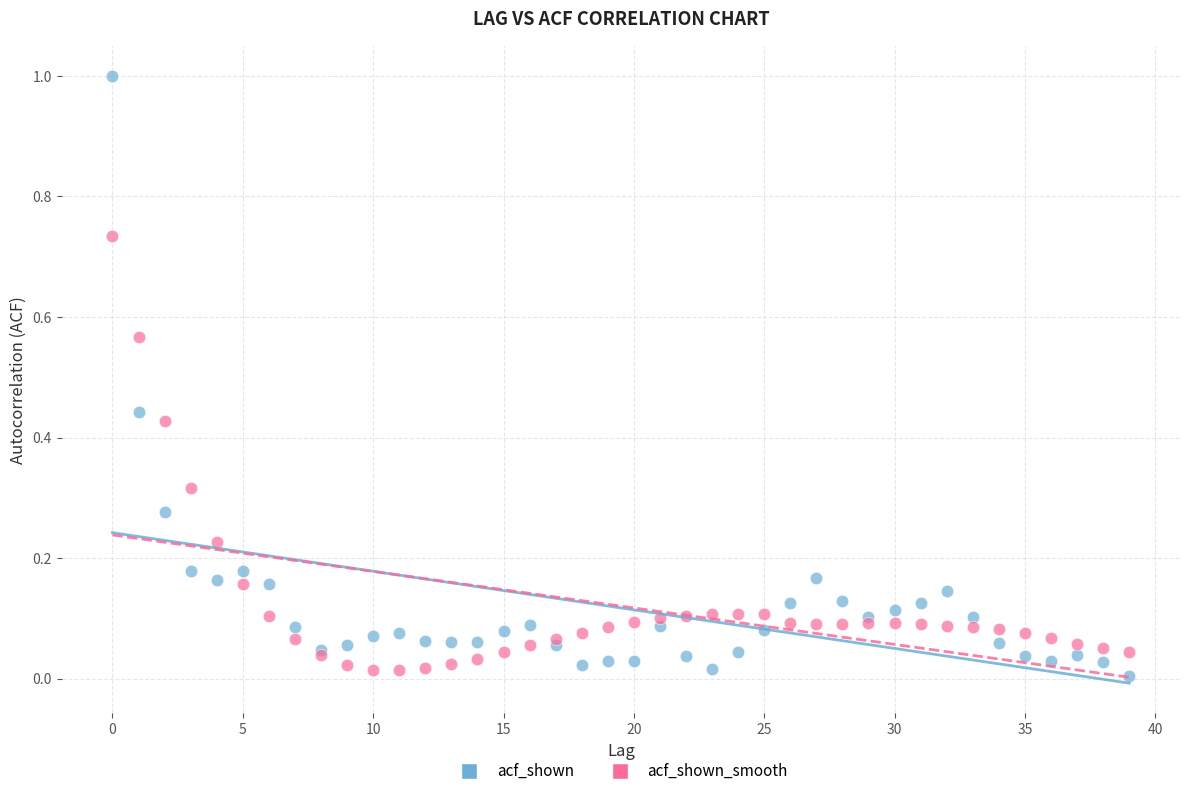

Which series has the largest Y range (max minus min)?

acf_shown